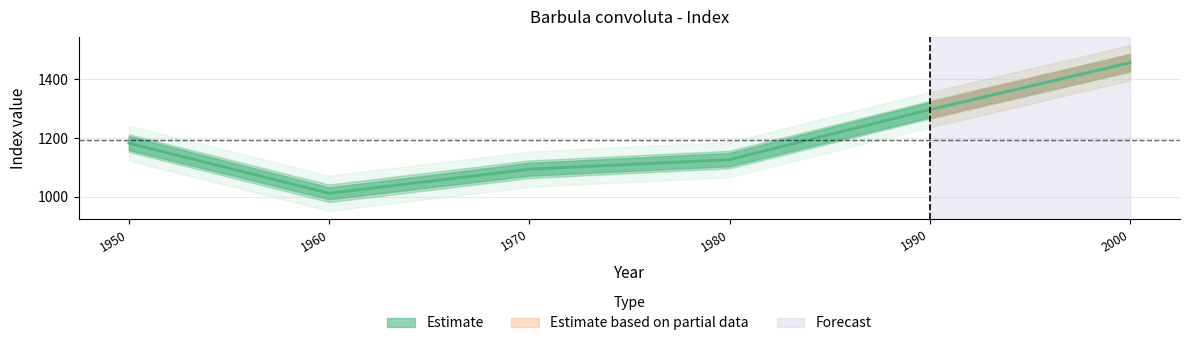

What is the minimum value shown in the chart?

1012